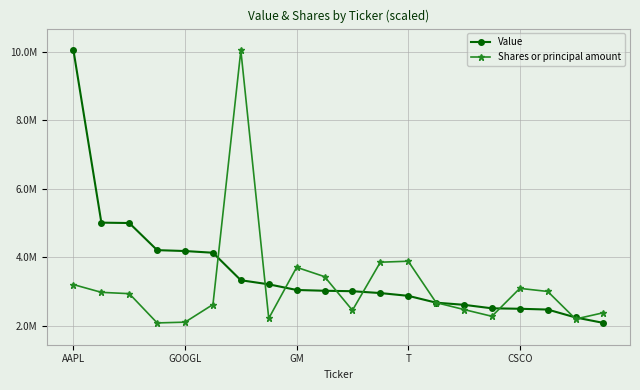

What is the difference between the maximum and minimum values in the Value series?

7949000.0